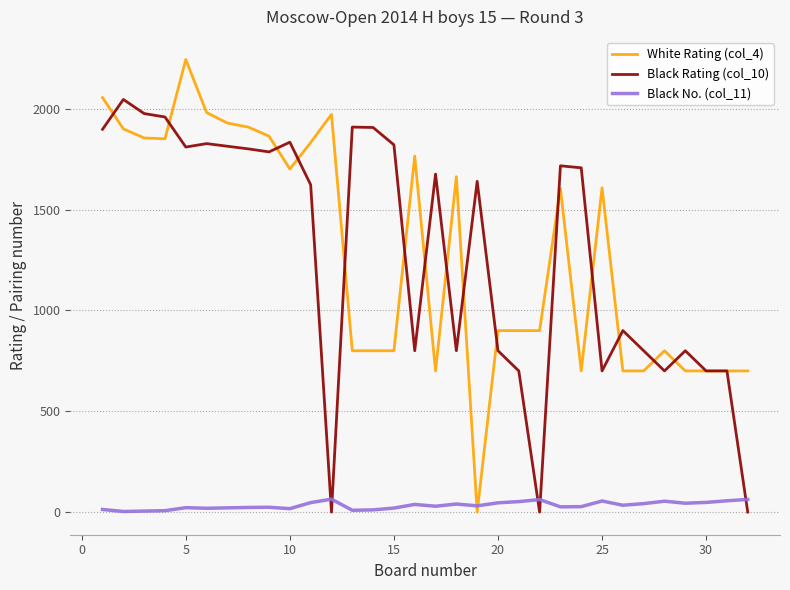

List the series in order of their peak value, lowest first.

Black No. (col_11), Black Rating (col_10), White Rating (col_4)